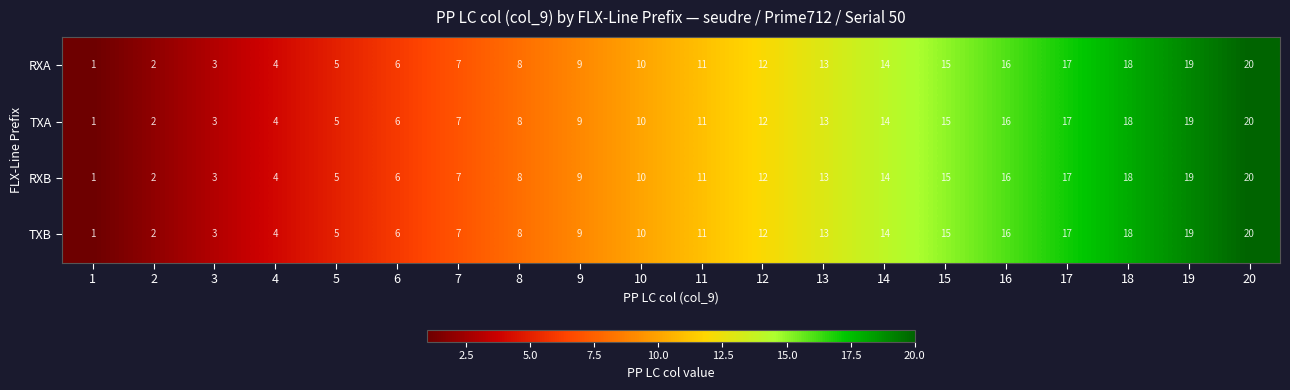

What is the difference between the RXA values at 9 and 13?

4